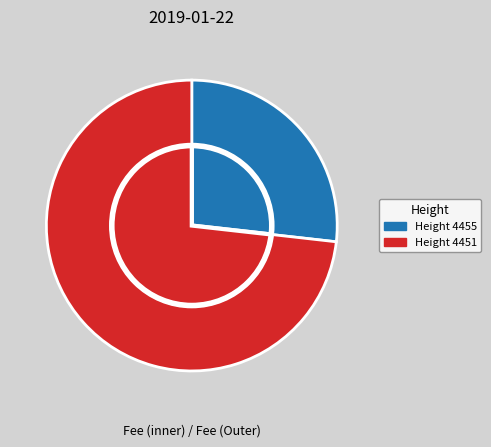

To the nearest percent, what is the difference between the 4451 and 4455 slice percentages?

46%